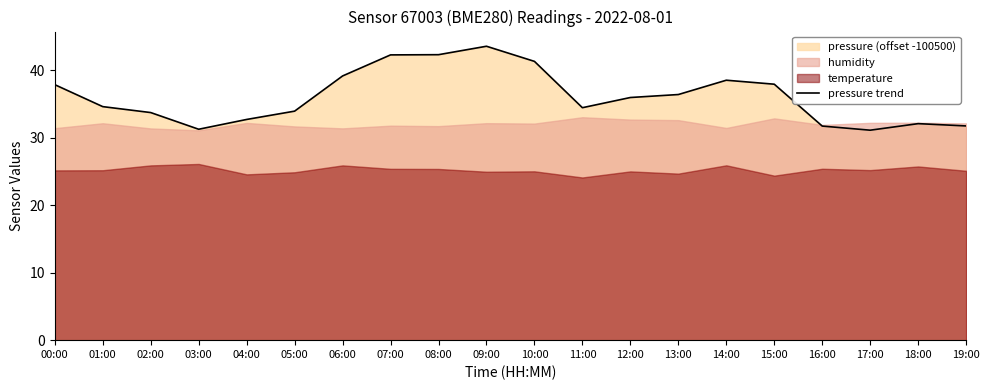

What is the average value?

36.1